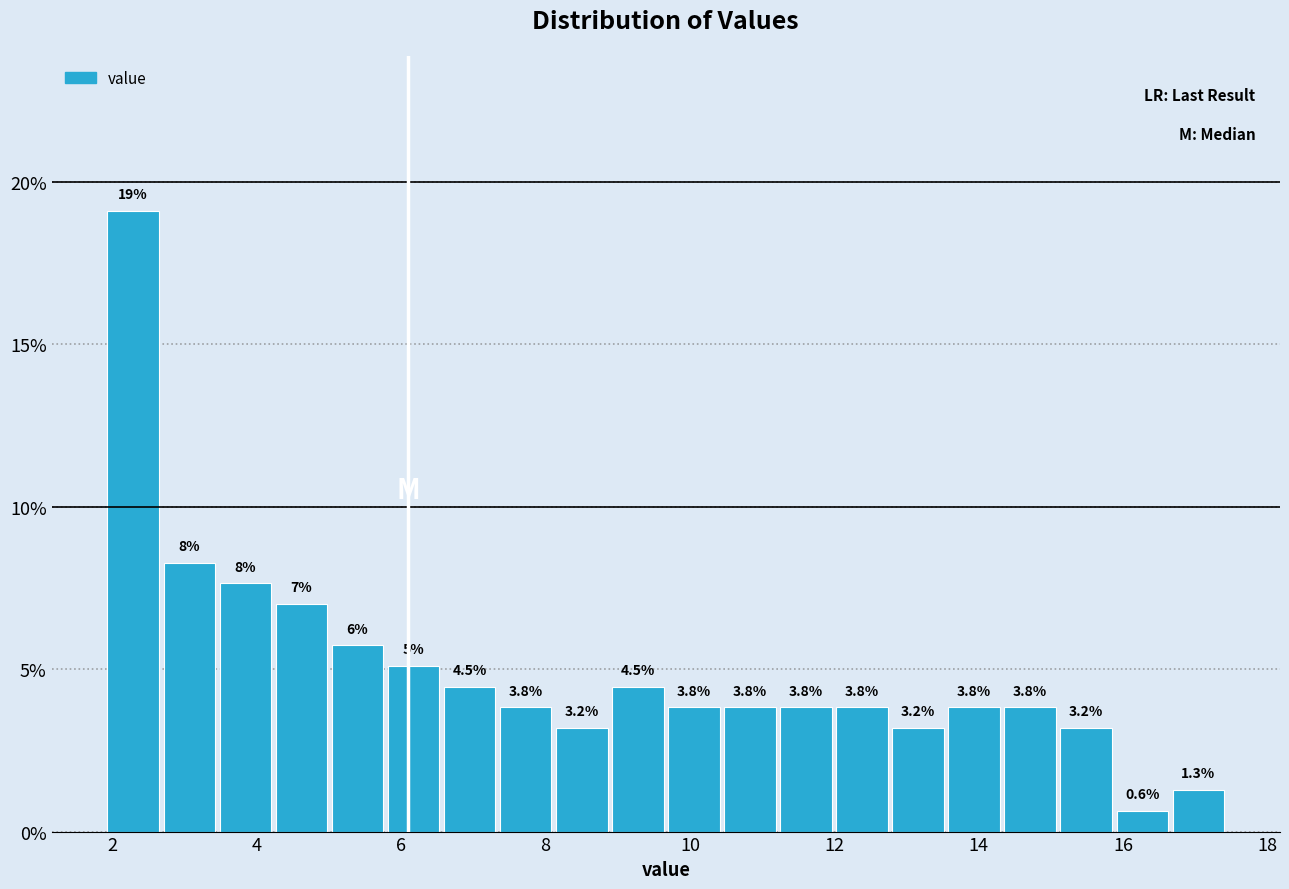

Around what value on the x-axis is the tallest bar? Give the approximate position of its centre, as read against the axis.

2.2